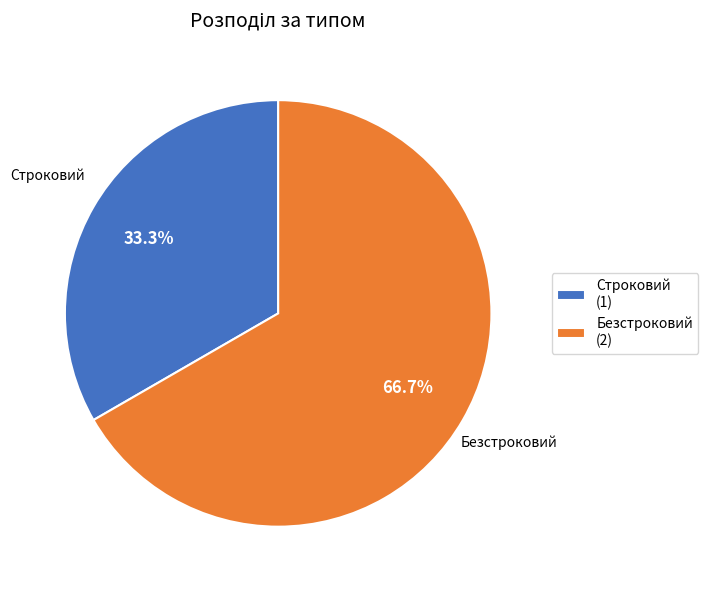

Count the number of slices in the pie.

2